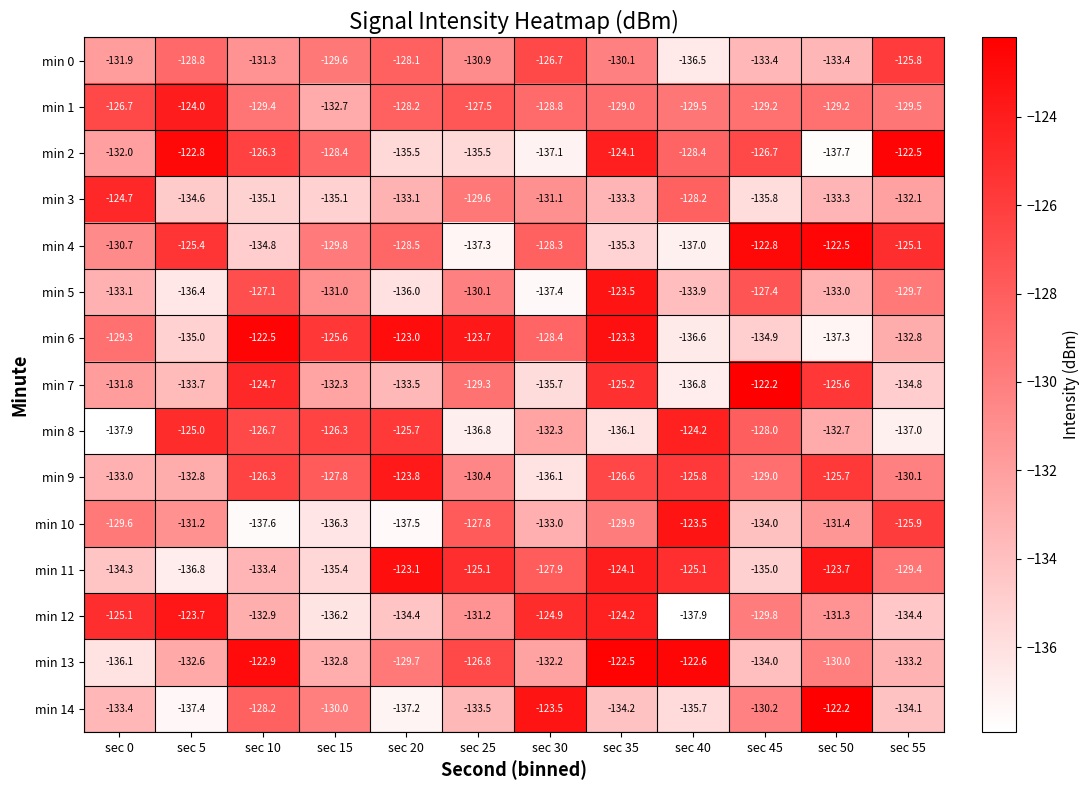

What is the highest value of the min 3 series?

-124.7